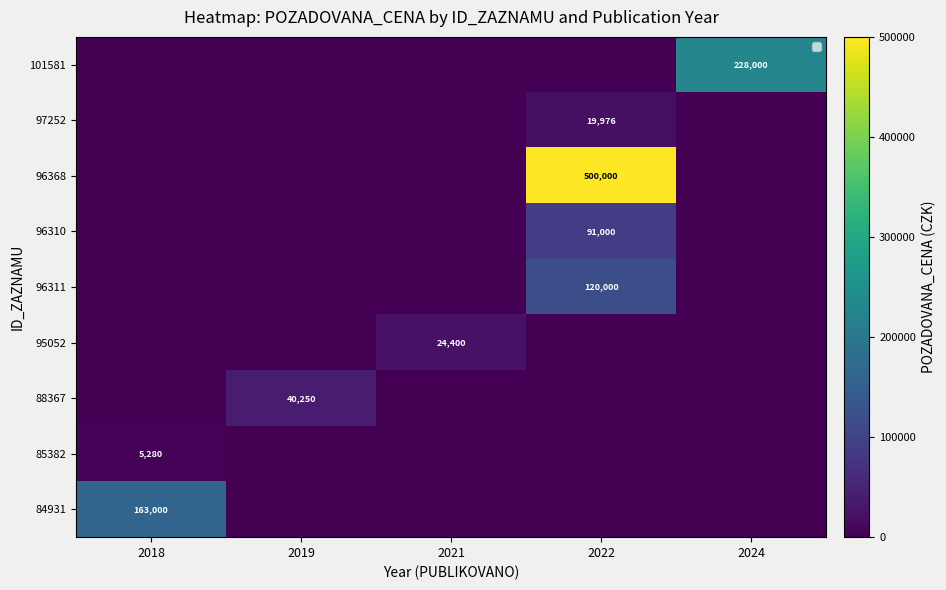

Between 2021 and 2019, which is larger?

2021